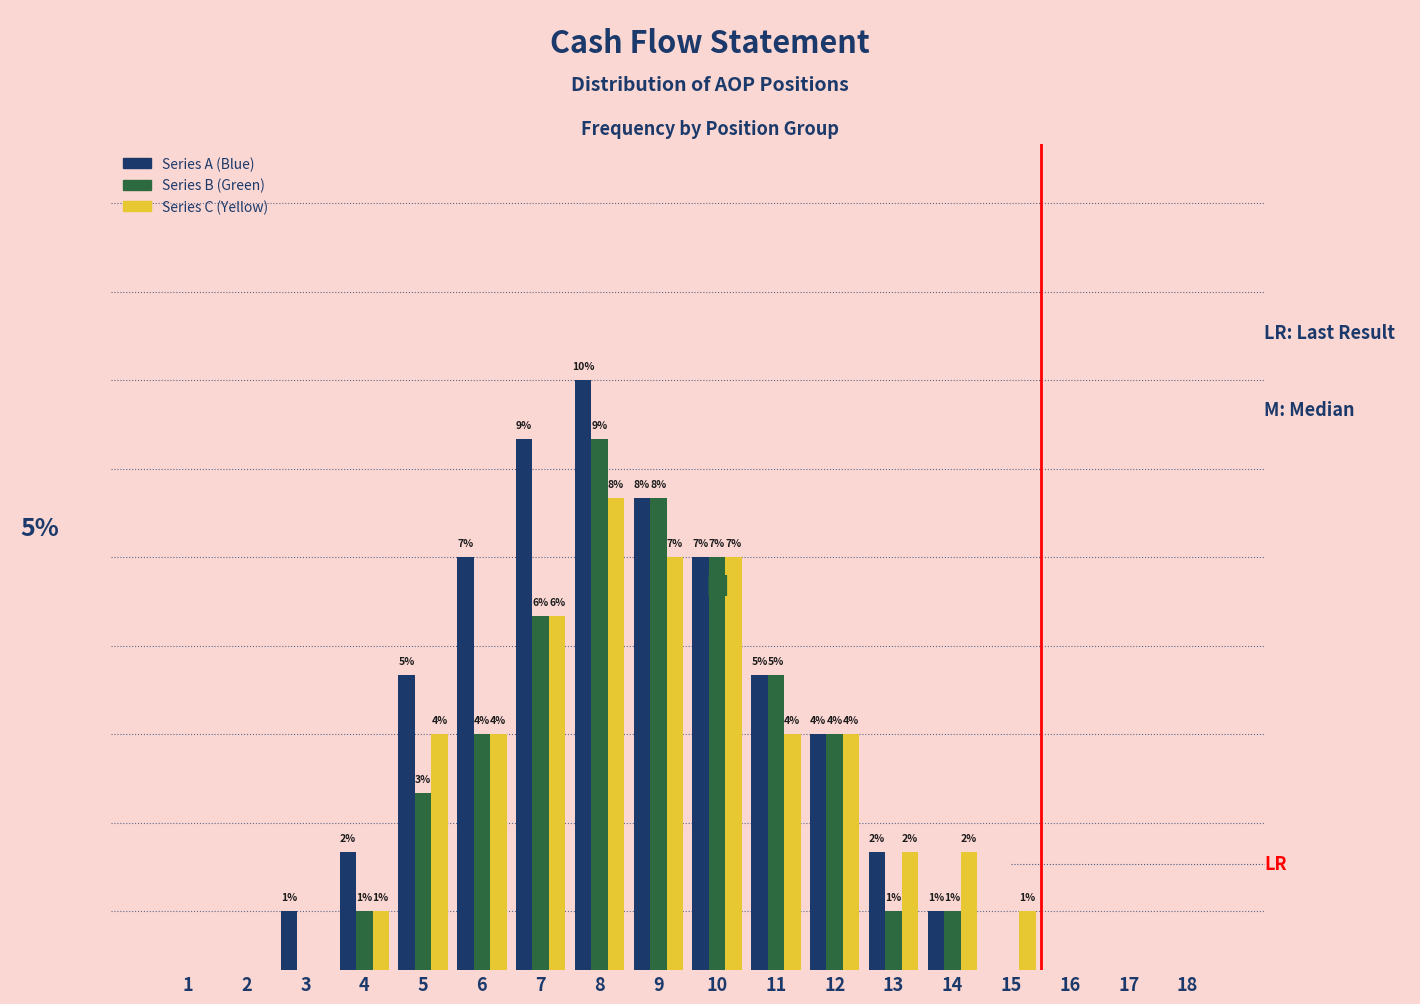

Which series changed the most between 1 and 14?

Series C (Yellow)